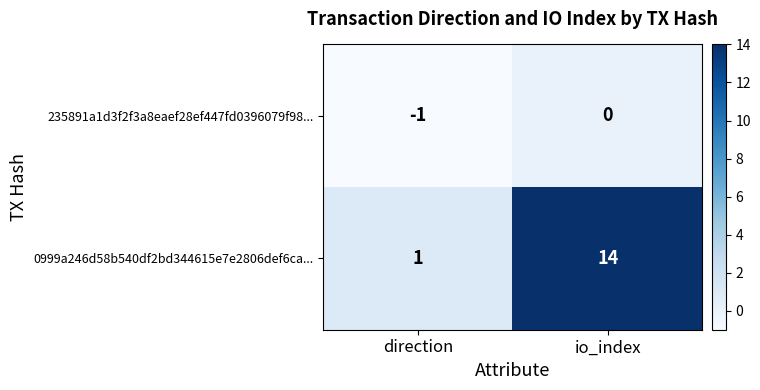

What is the maximum value shown in the chart?

14